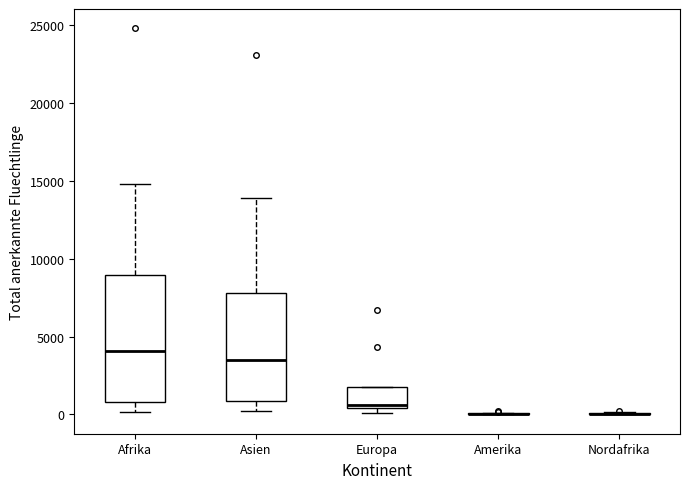

Reading left to right, read every box against the y-axis: the position of its median line, the range the box covers, and the ends of its whiskers. The values are not printed on the chart, so give them approximately, as read against the axis.

Afrika: median 4000, box 1000 to 9000, whiskers 0 to 15000
Asien: median 3500, box 1000 to 8000, whiskers 0 to 14000
Europa: median 500 (just above the box's lower edge), box 500 to 1500, whiskers 0 to 1500
Amerika: box collapsed to a line at 0, whiskers 0 to 0
Nordafrika: box collapsed to a line at 0, whiskers 0 to 0